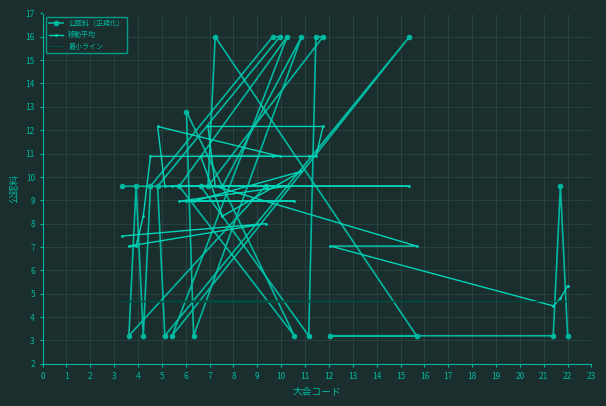

Rank the series by their maximum value, from lowest to highest.

最小ライン, 移動平均, 公認料（正規化）